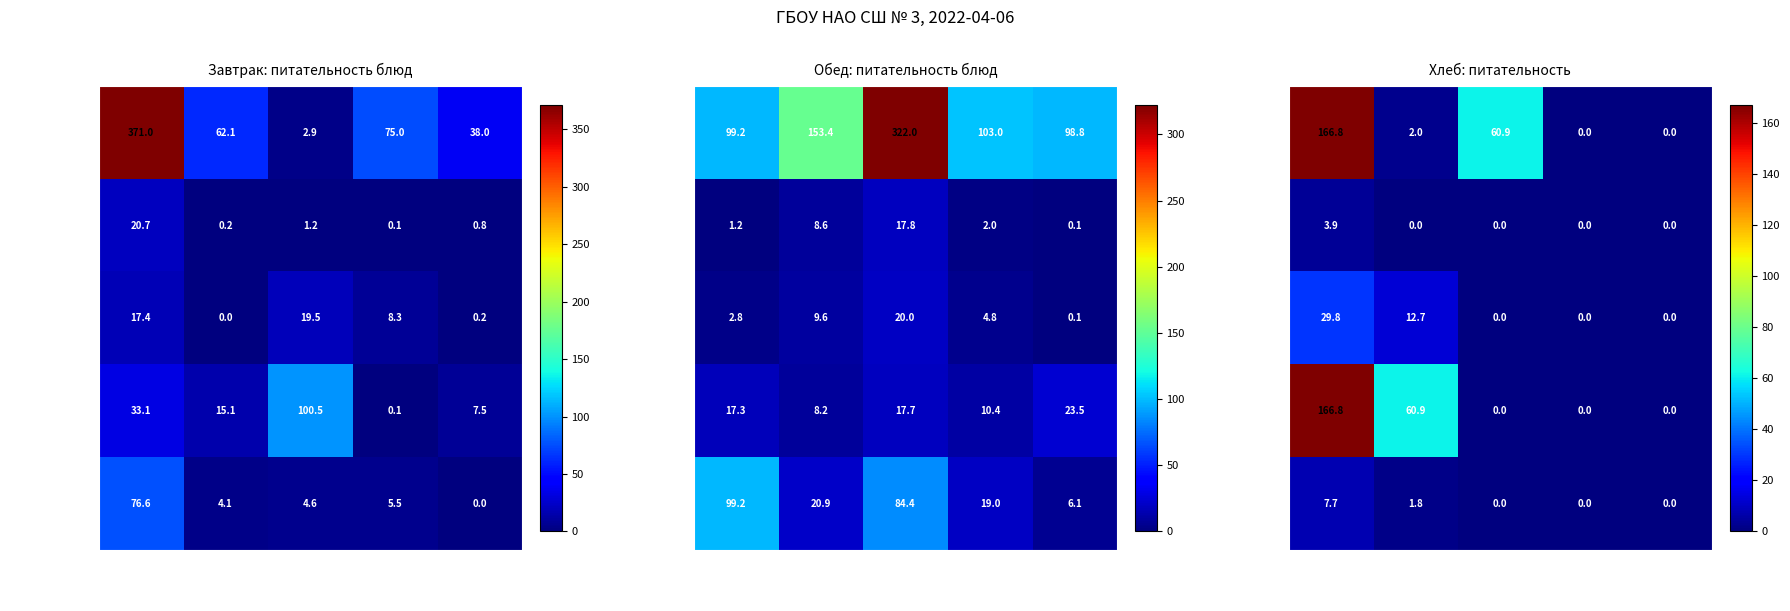

Is the value of Белки at пусто5 greater than the value of Цена at Печенье?

No